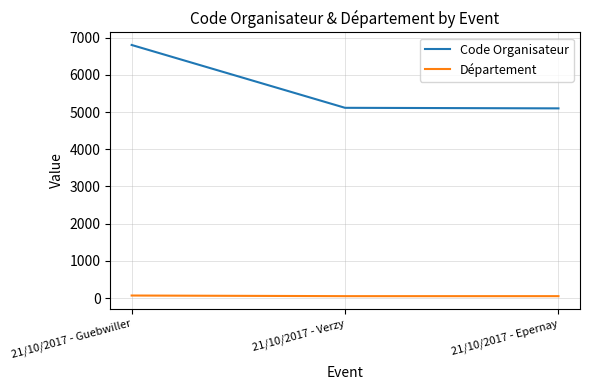

At which label is Code Organisateur closest to 5953?

21/10/2017 - Verzy